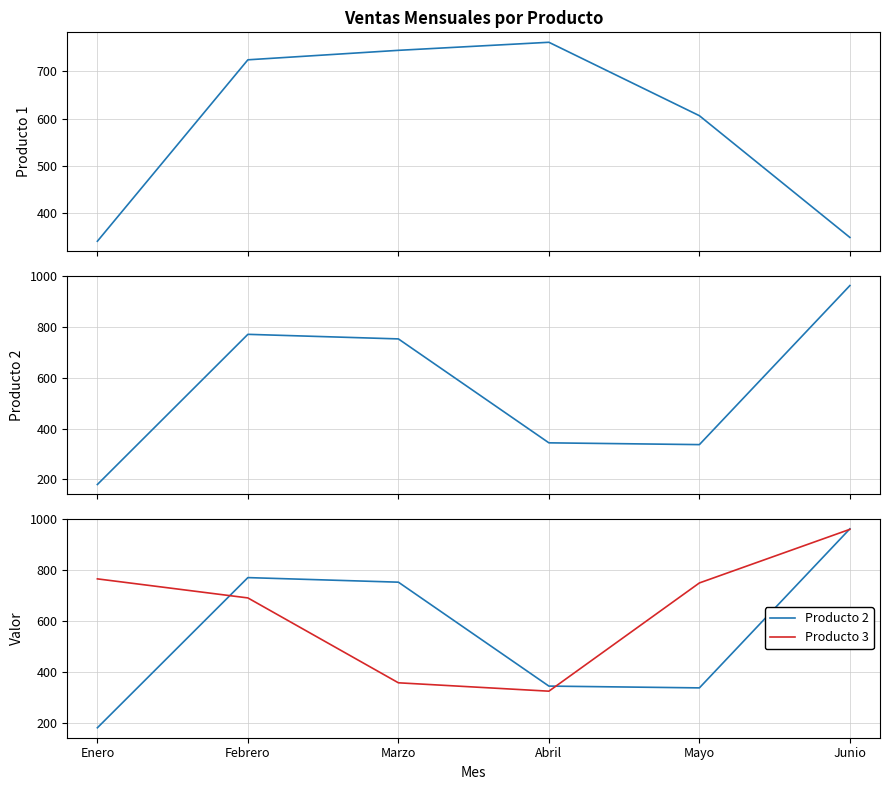

What is the difference between the Producto 1 values at Abril and Mayo?

155